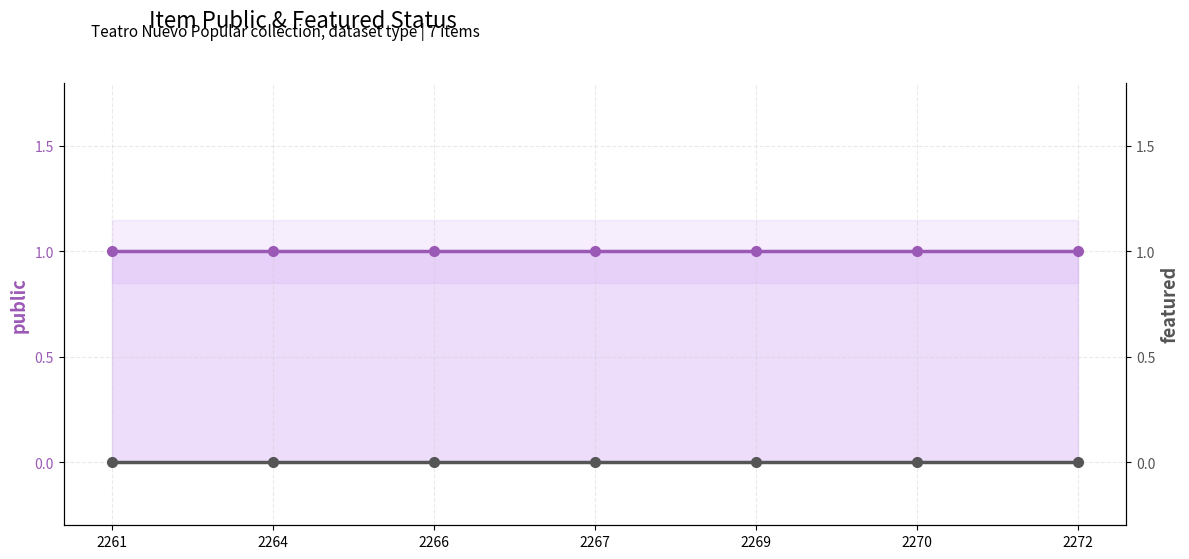

At 2272, list the series in order from largest to smallest.

public, featured